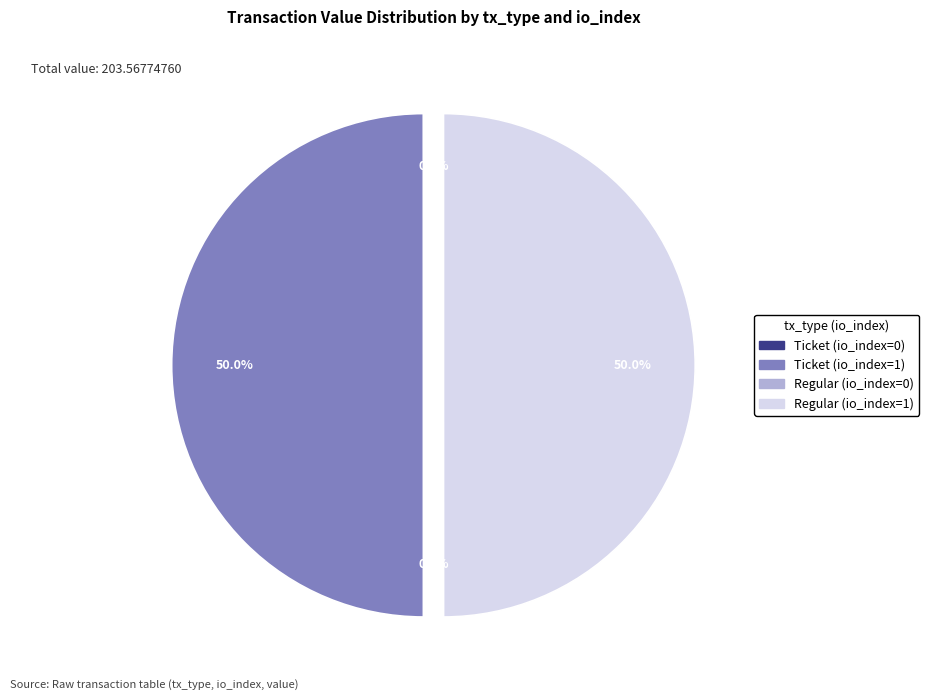

What percentage is the Regular (io_index=1) slice, to the nearest percent?

50%